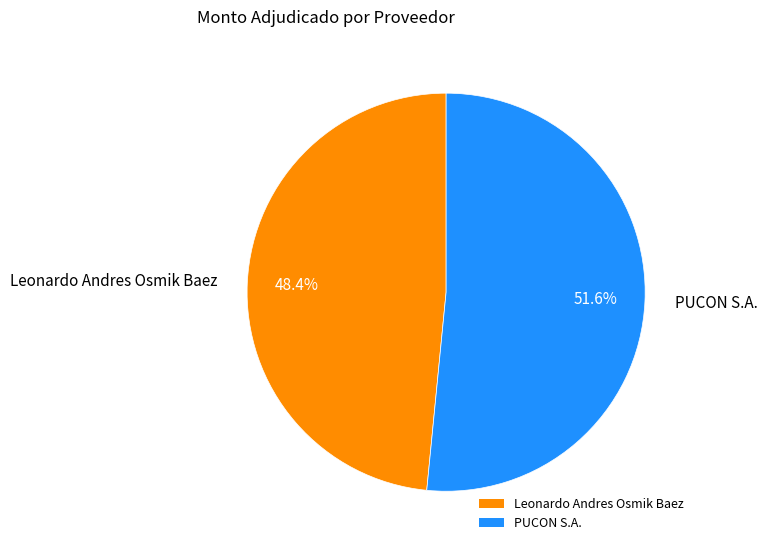

To the nearest percent, what percentage of the pie is Leonardo Andres Osmik Baez?

48%